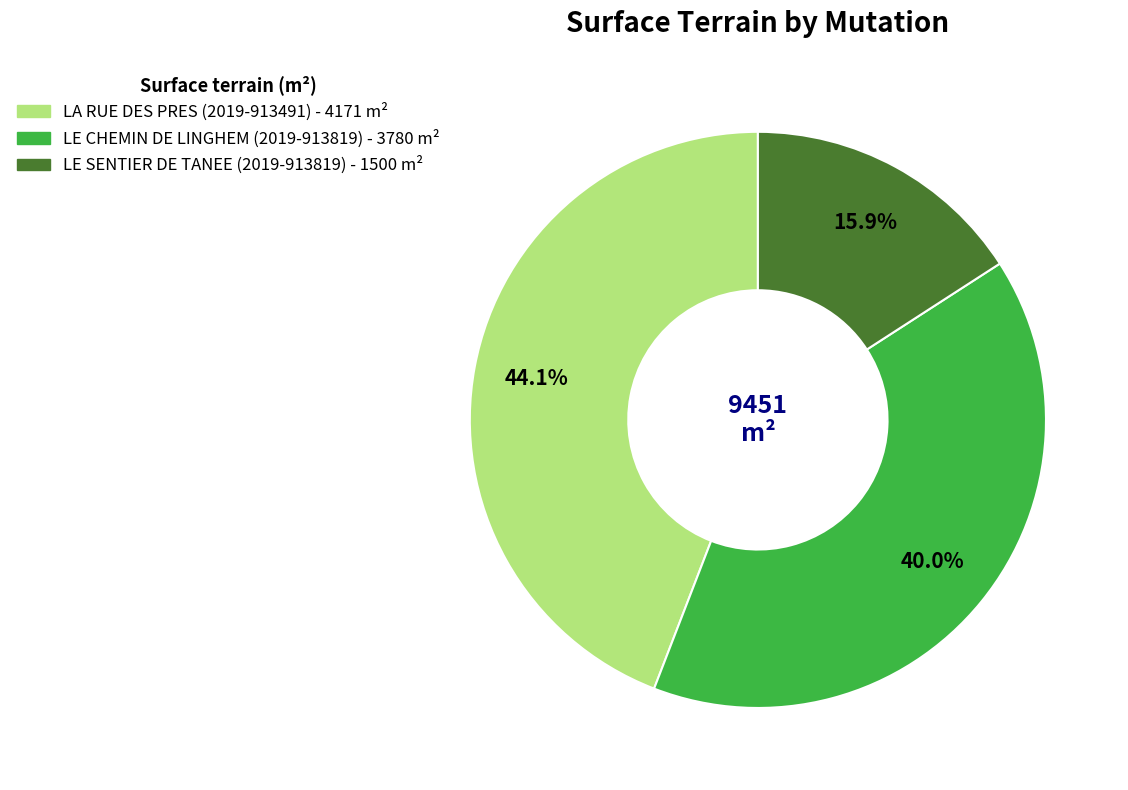

Is there a majority slice in this chart?

No